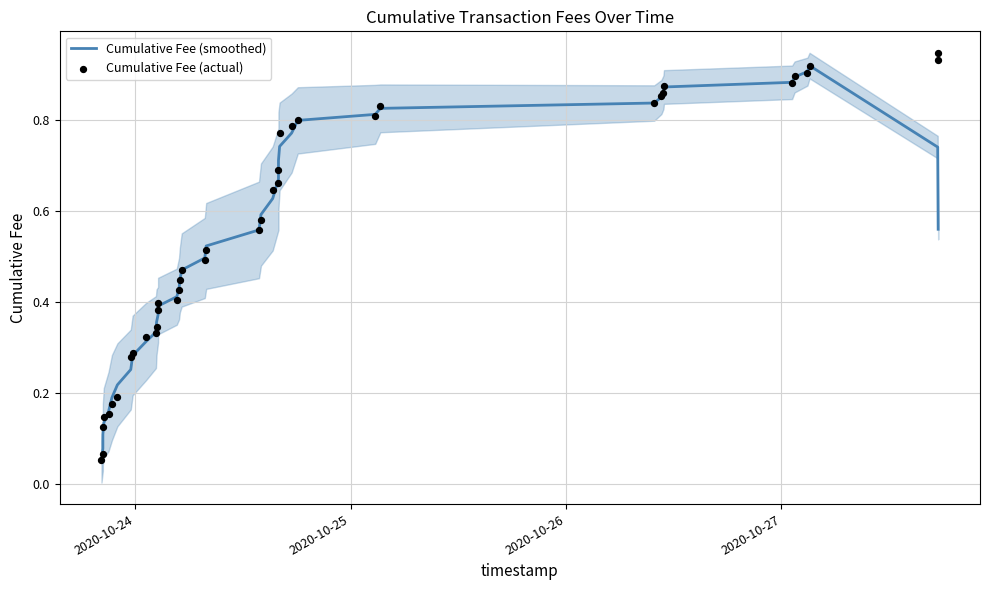

Which series has the largest total across all categories?

Cumulative Fee (actual)